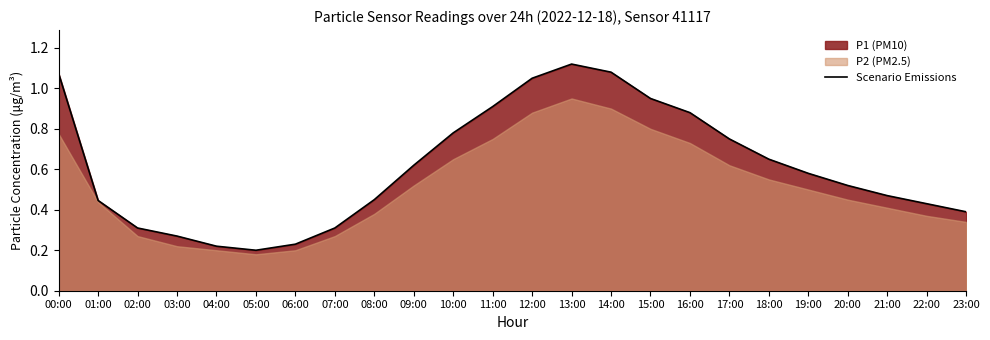

Read the value at 04:00.

0.2